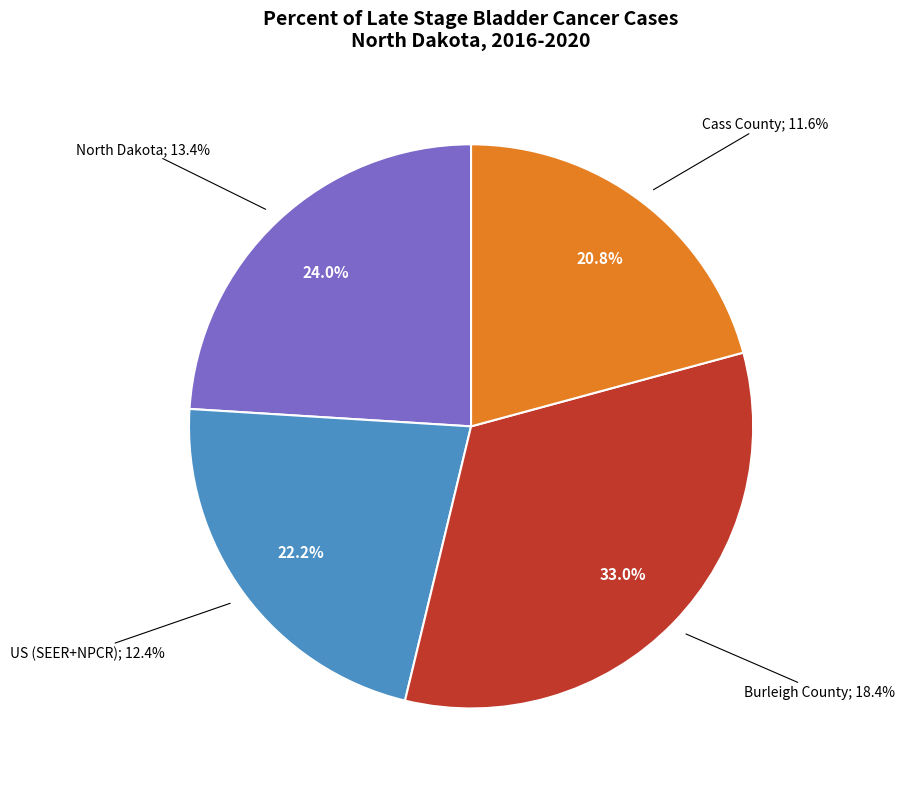

Which slice is the smallest?

Cass County